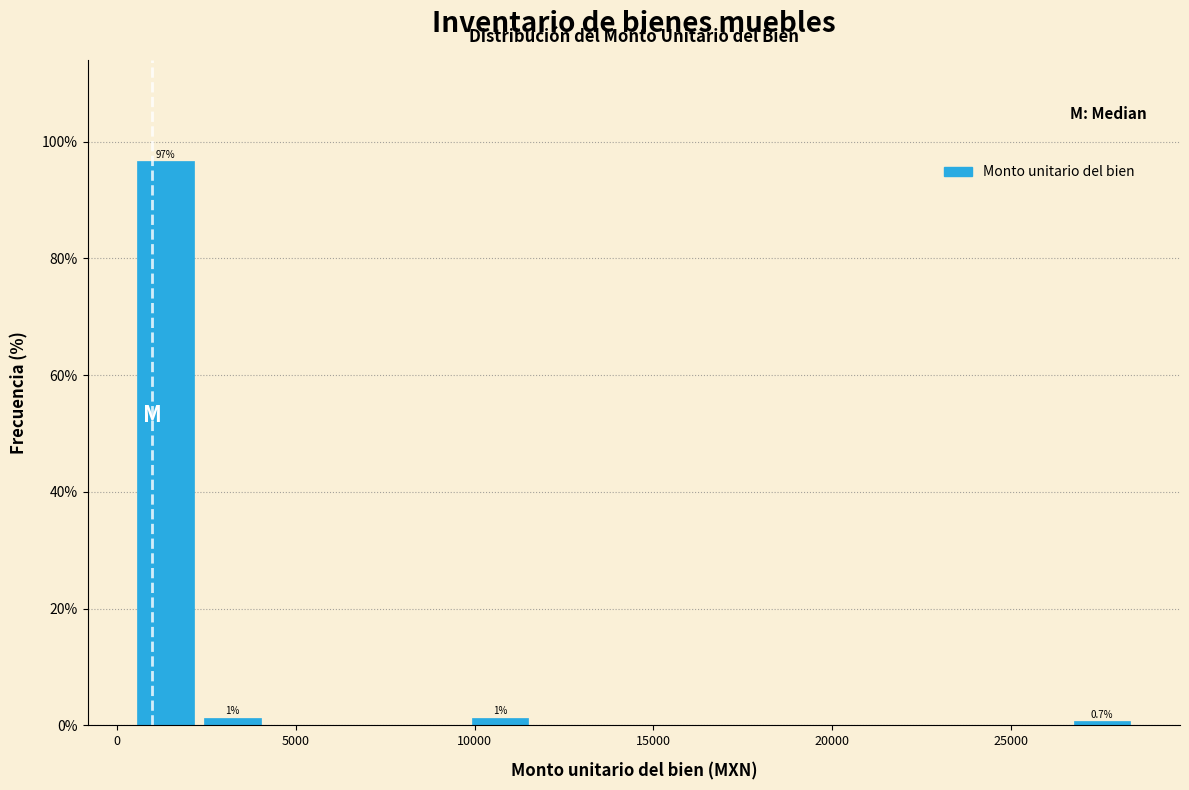

Around what value on the x-axis is the tallest bar? Give the approximate position of its centre, as read against the axis.

1500